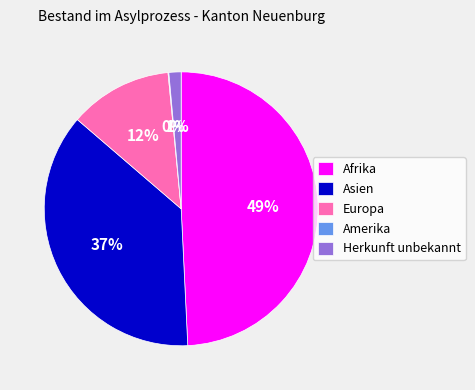

Is the sum of Europa and Asien greater than half?

No